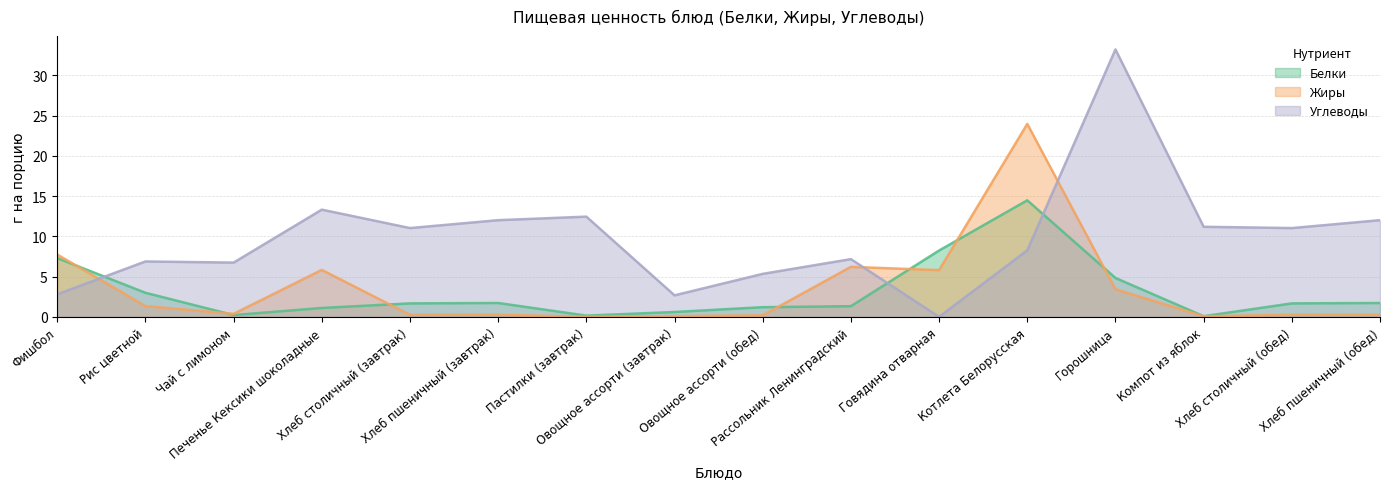

How many times do Углеводы and Жиры cross each other?

3